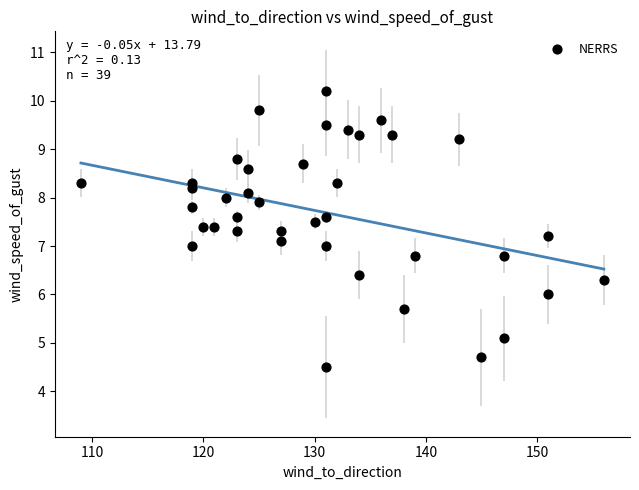

What is the range of X values (max minus min)?

47.0